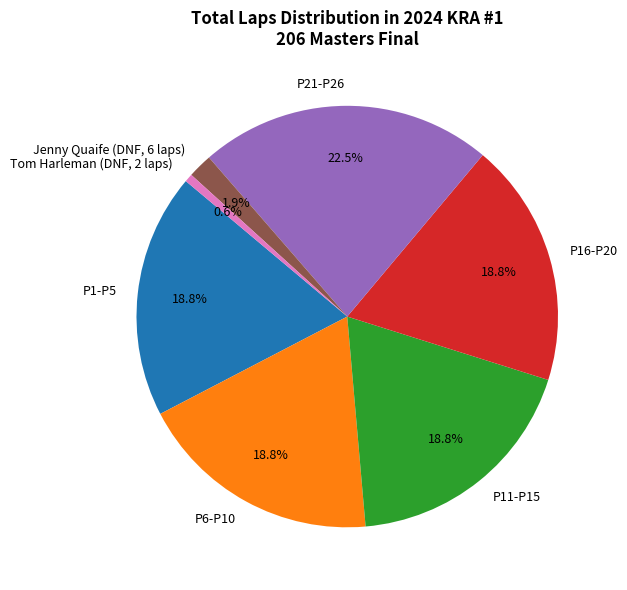

What is the ratio of the value at P6-P10 to the value at P1-P5?

1.0